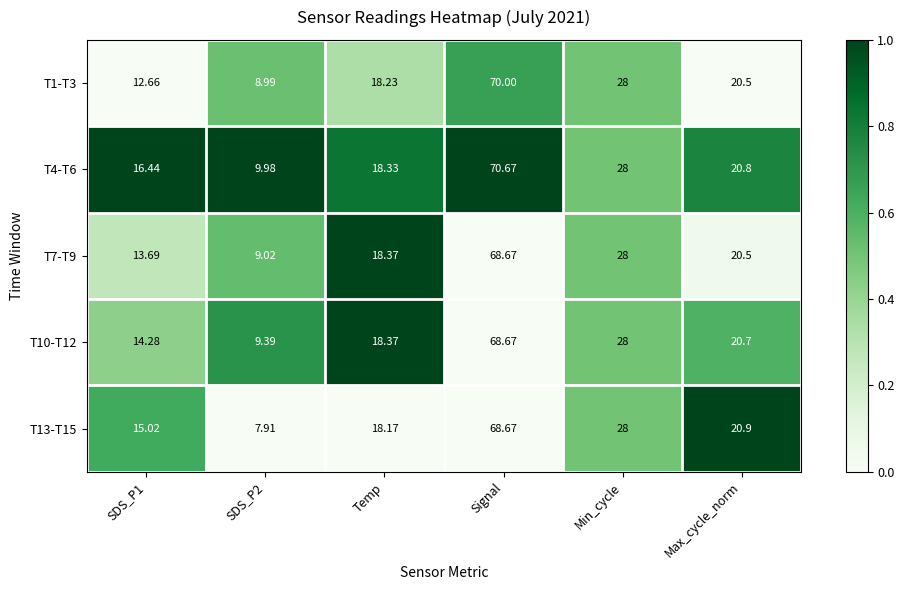

Where does the T1-T3 series first go above 20?

Signal